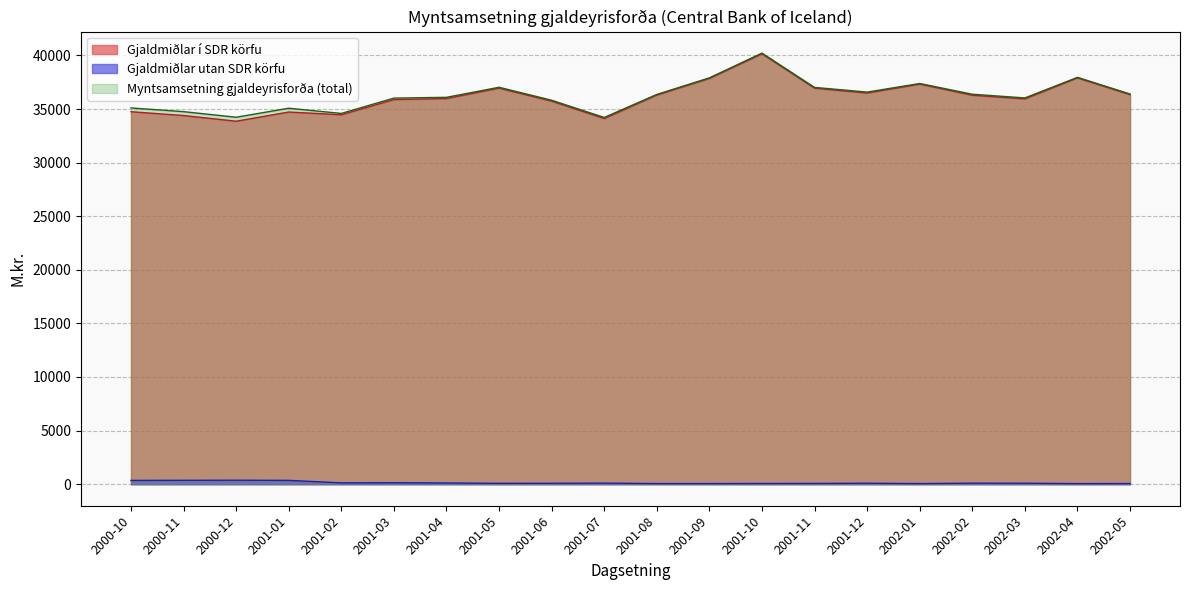

True or false: Gjaldmiðlar utan SDR körfu and Gjaldmiðlar í SDR körfu intersect in this chart.

False